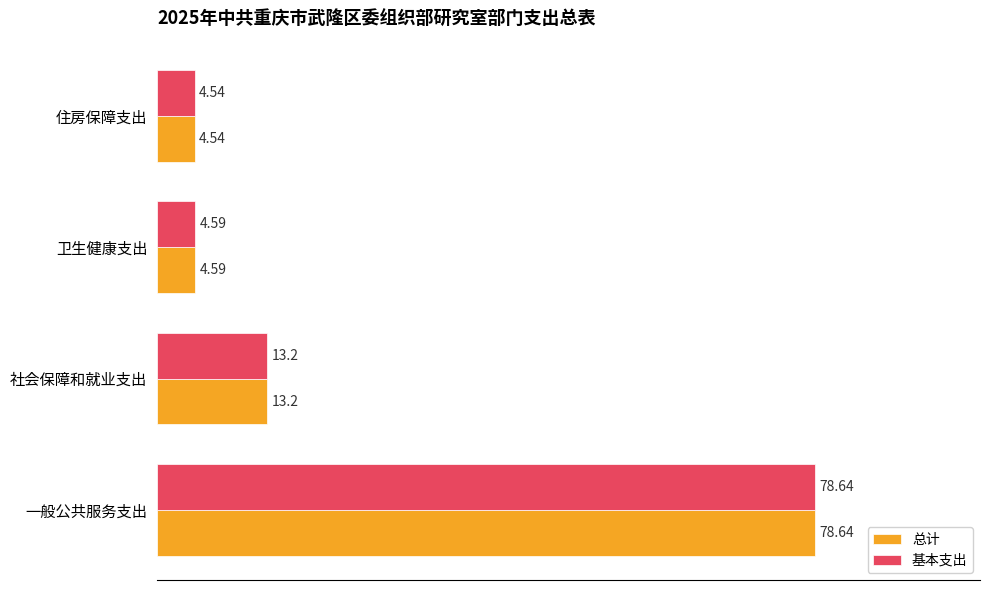

Rank the categories by 总计 value from lowest to highest.

住房保障支出, 卫生健康支出, 社会保障和就业支出, 一般公共服务支出